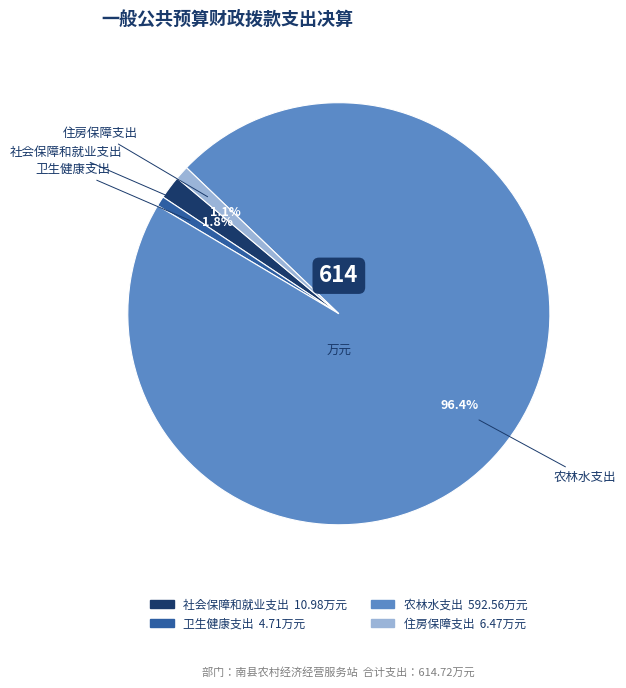

Count the number of slices in the pie.

4